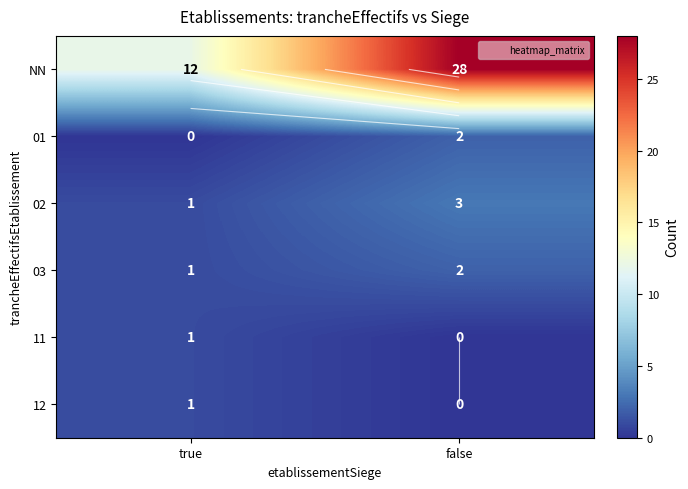

How many distinct data groups are displayed?

6